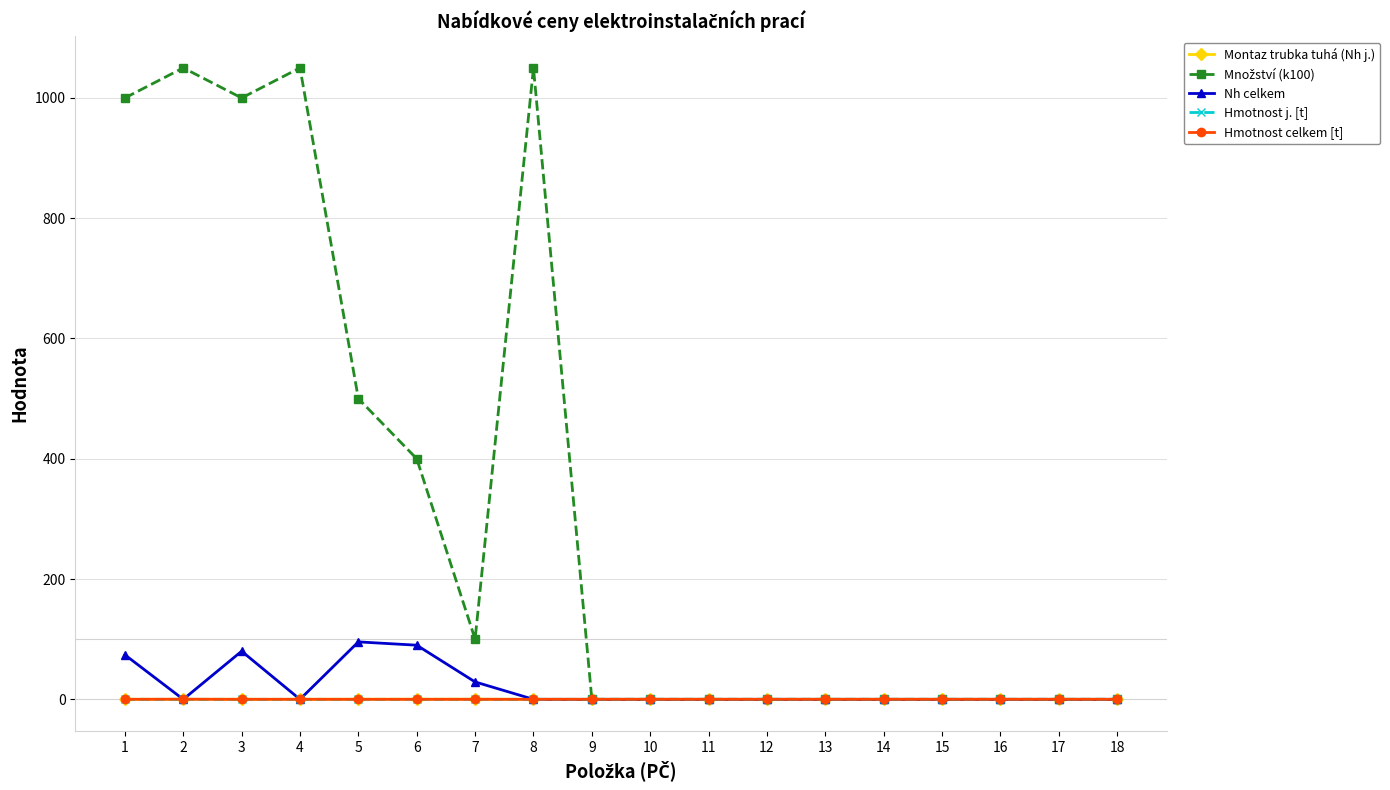

The value of Hmotnost celkem [t] at 14 is 0.0. True or false?

True